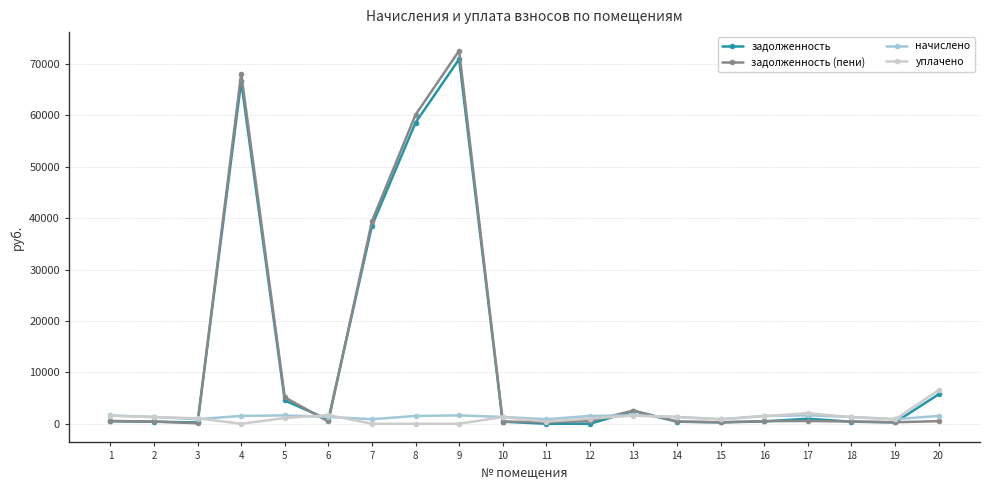

Count the number of categories in the chart.

20